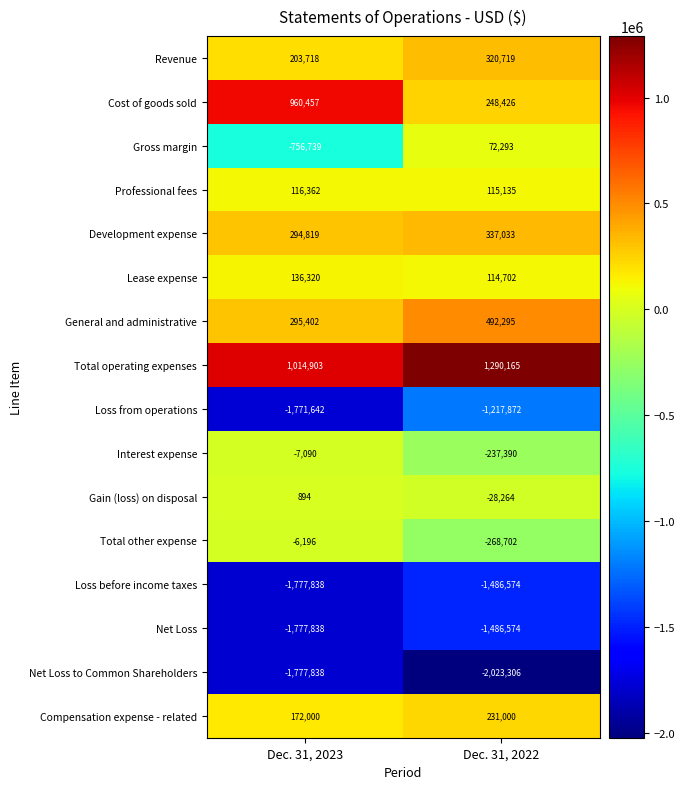

What is the total value across all series at Dec. 31, 2022?

-3526914